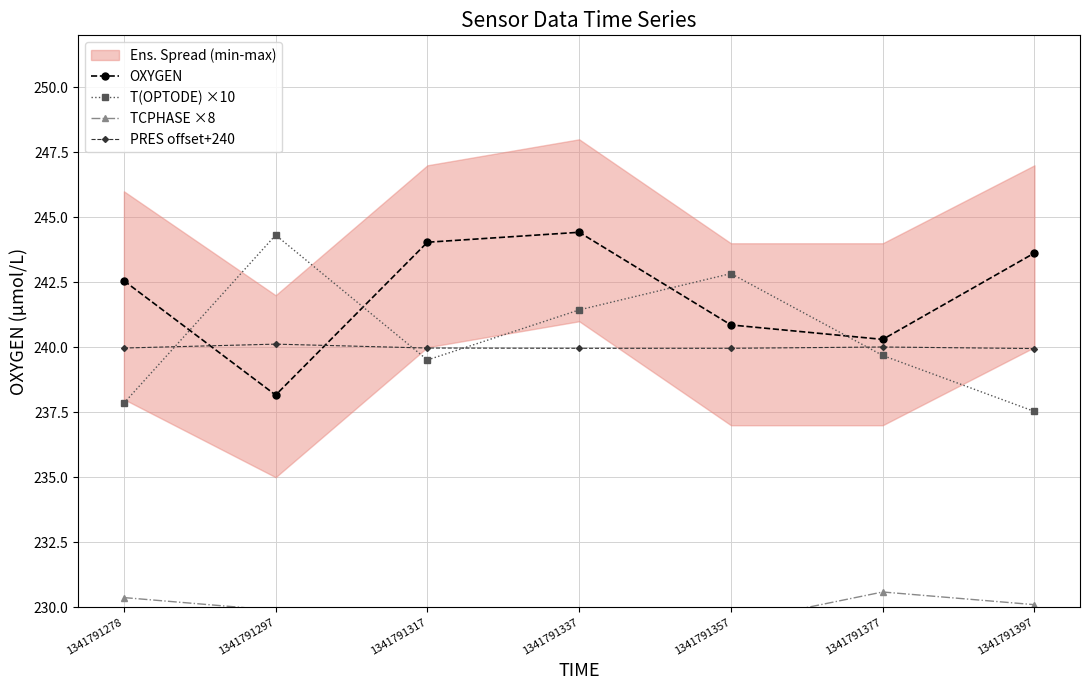

At how many categories does at least one series exceed 234?

7